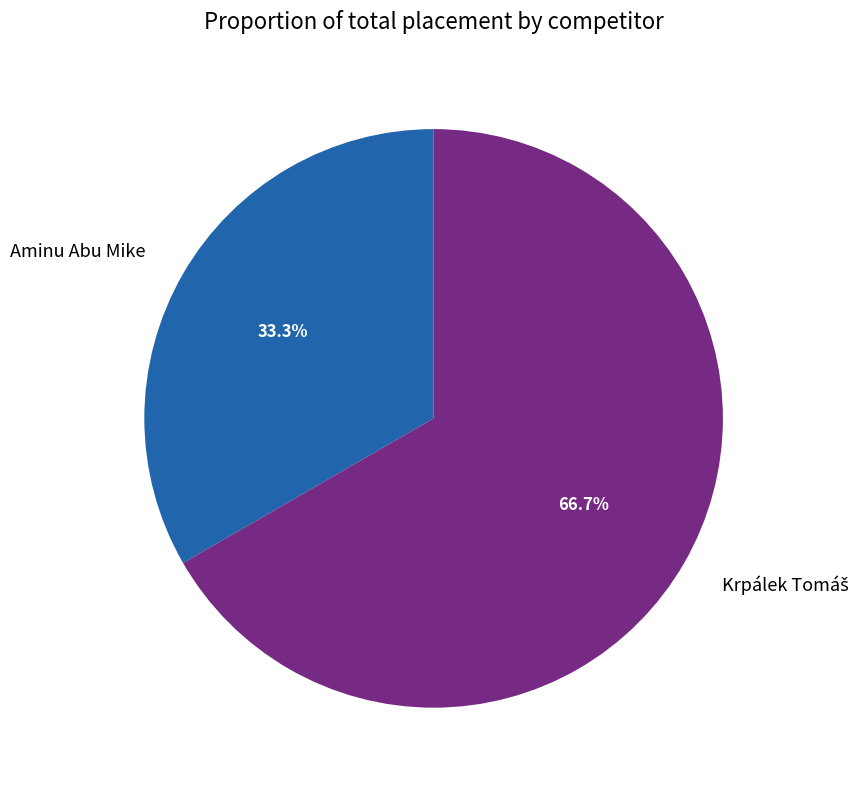

Does any single category account for the majority?

Yes